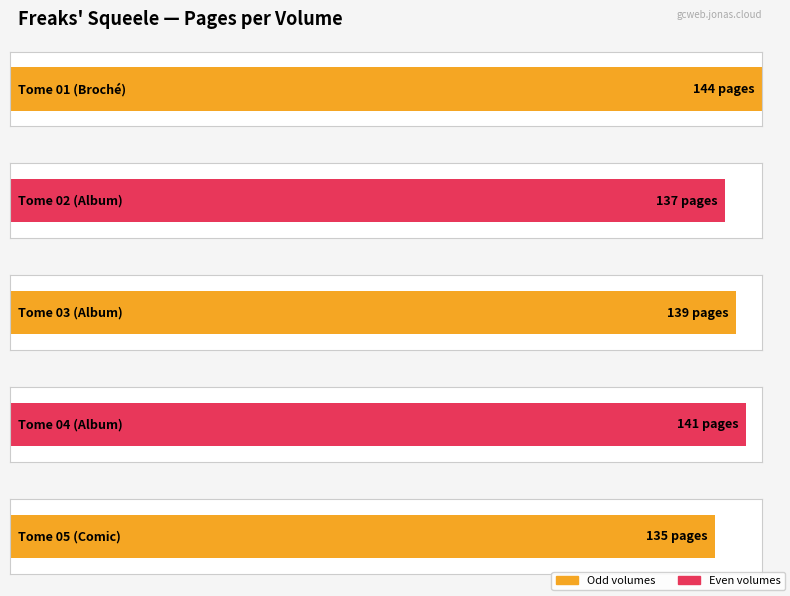

What is the difference between the maximum and second lowest values?

7